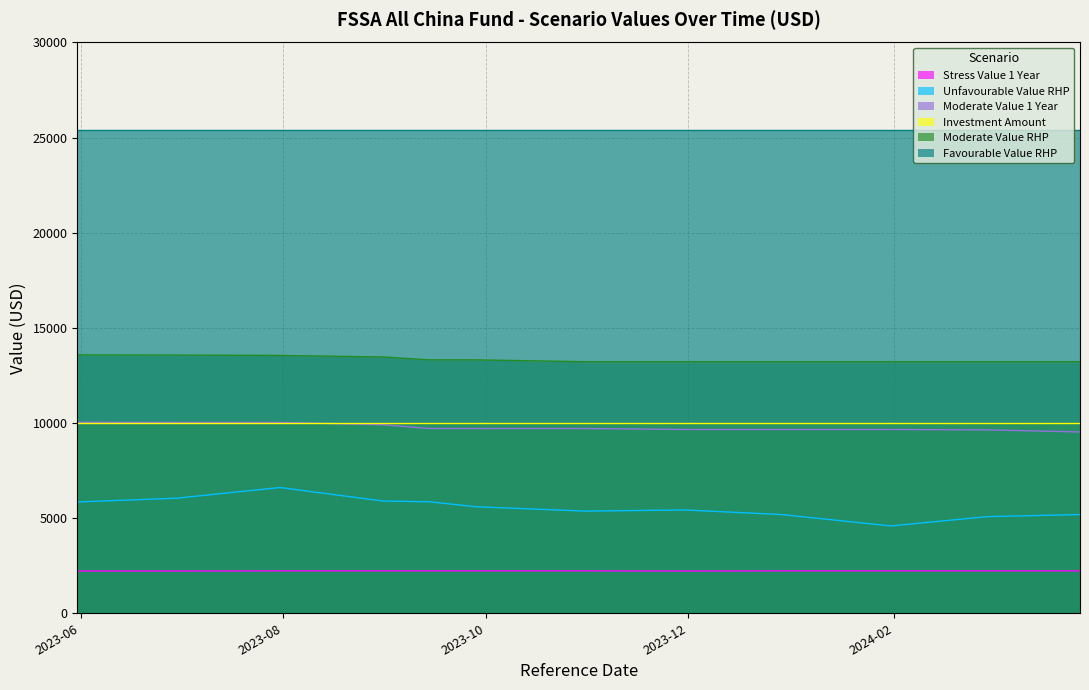

How many lines are shown in the chart?

6